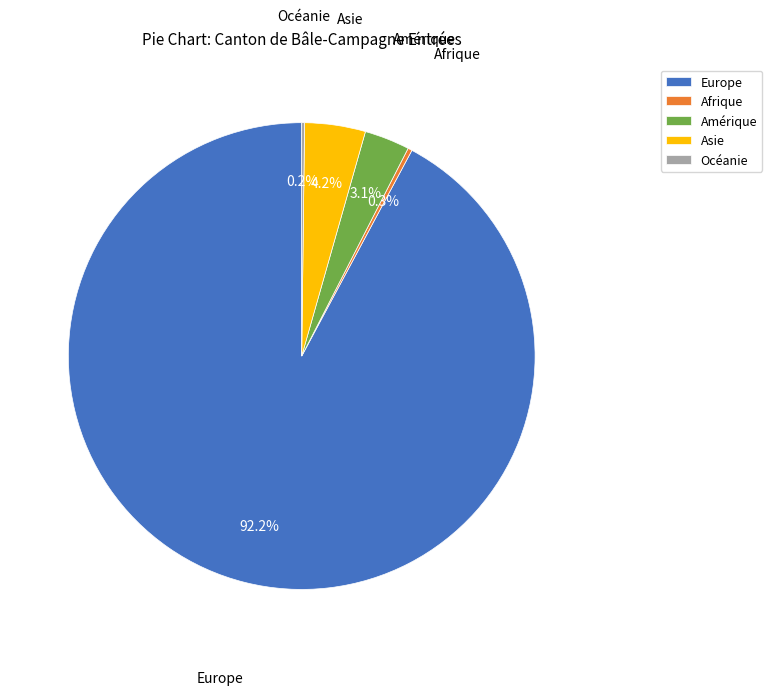

Which category accounts for the majority?

Europe